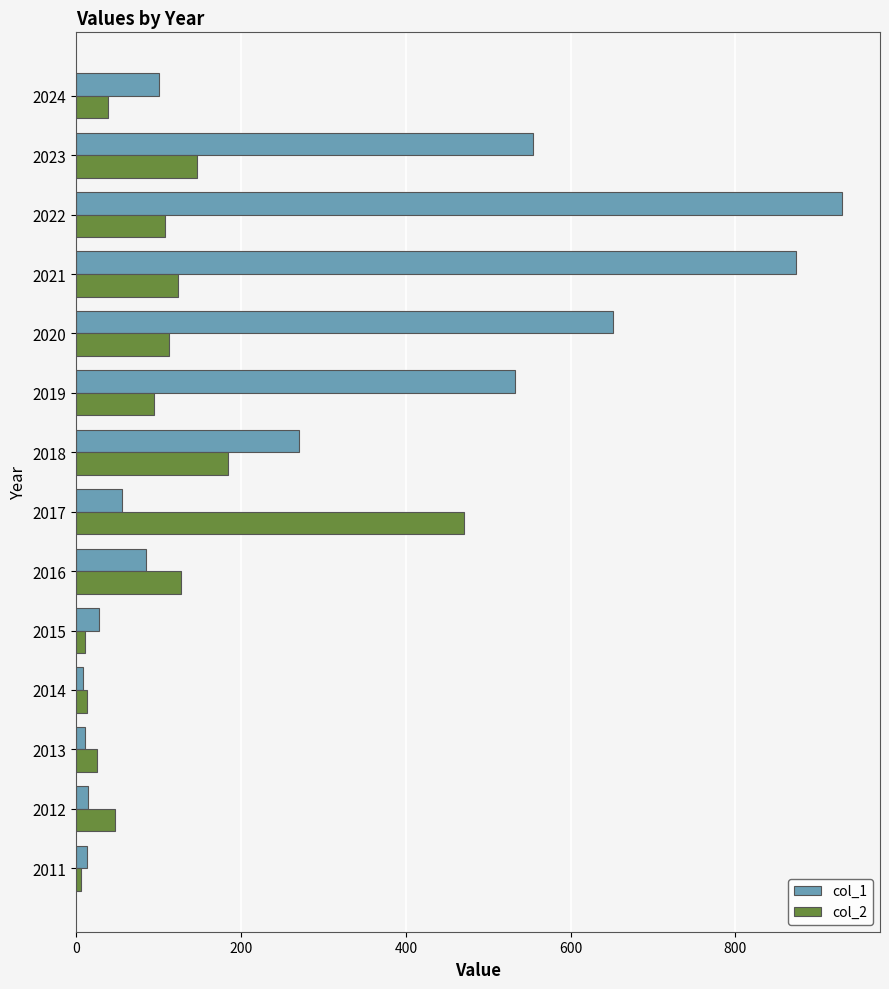

What are all the series names shown in the legend?

col_1, col_2